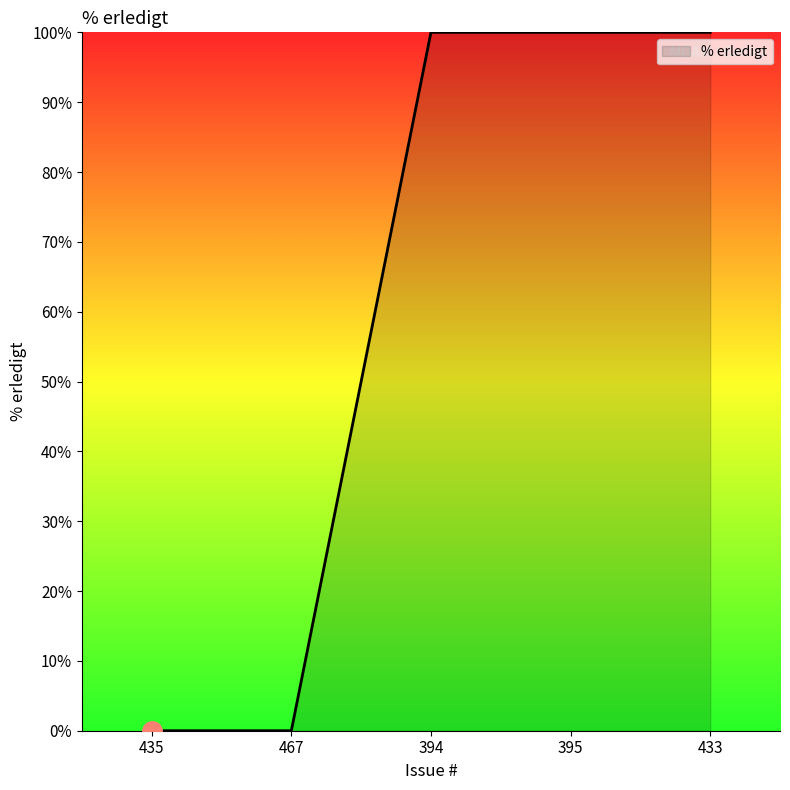

True or false: there are more than 1 points higher than both neighbors.

False